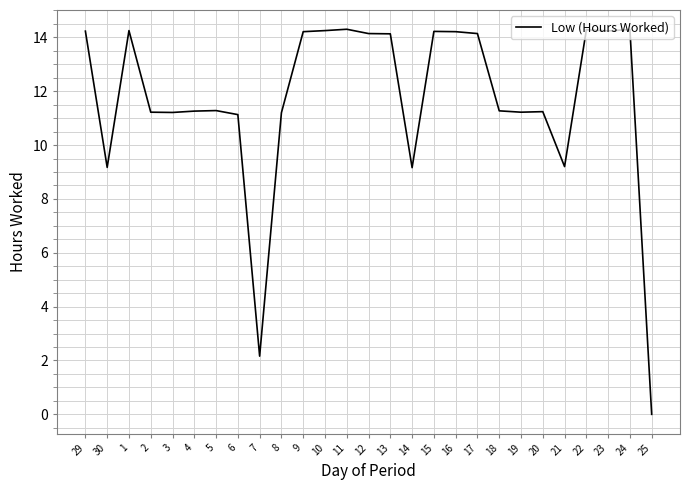

At which category does the chart reach its minimum across all series?

25